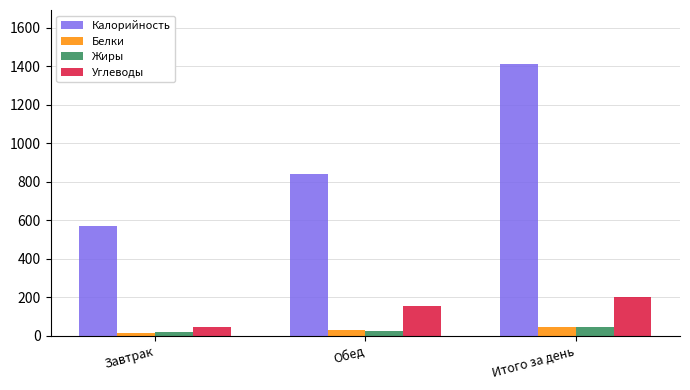

What is the total value across all series at Завтрак?

652.3